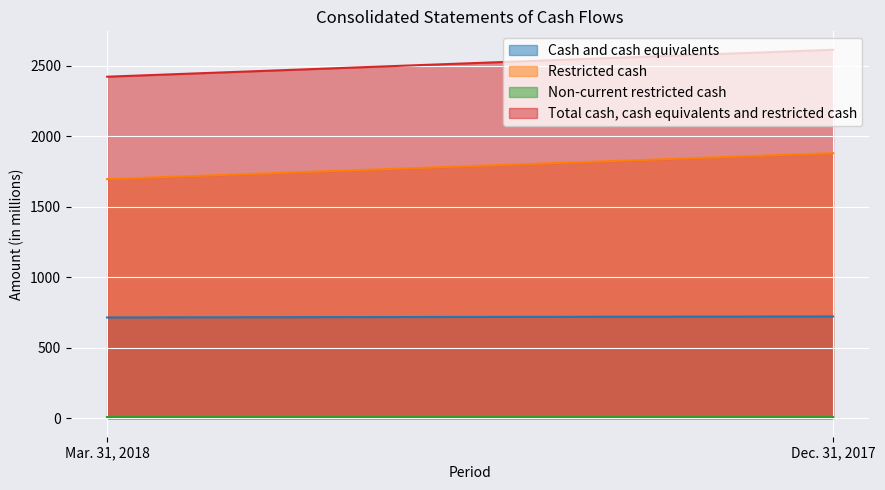

At how many categories does at least one series exceed 632?

2